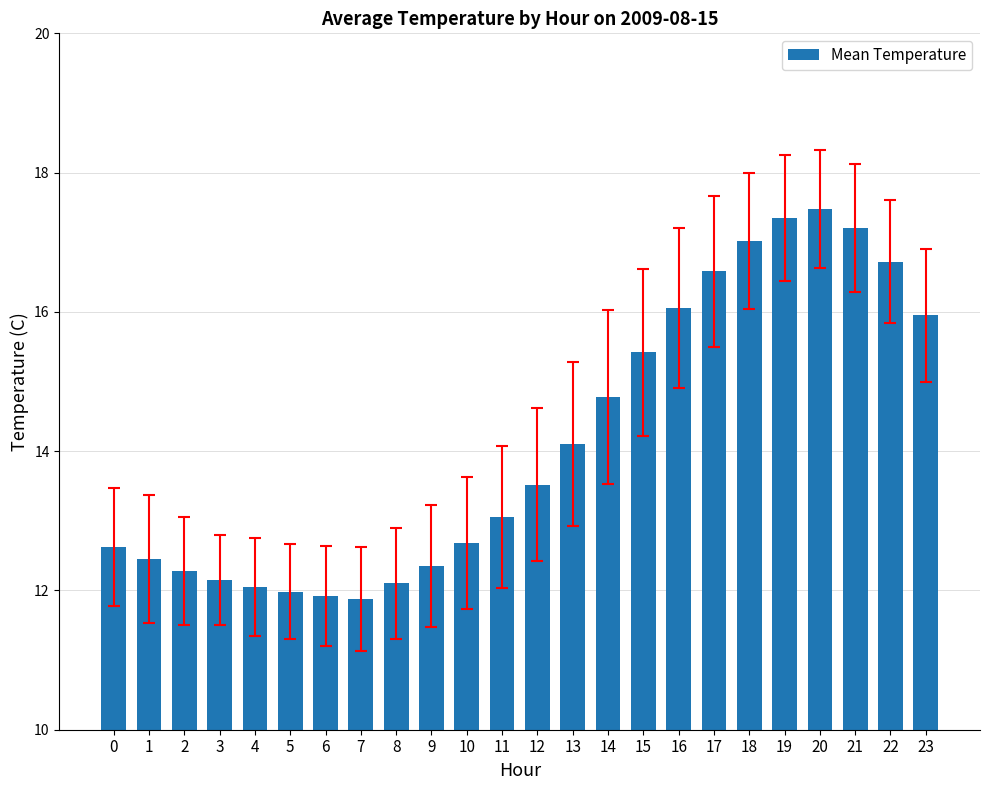

How many bars are there in total?

24